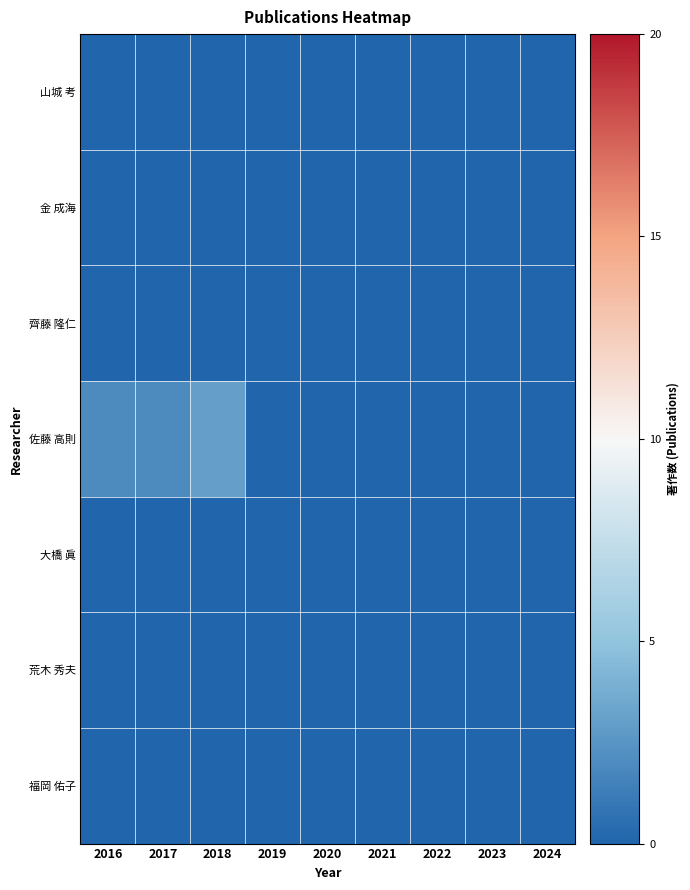

What is the total value across all series at 2018?

3